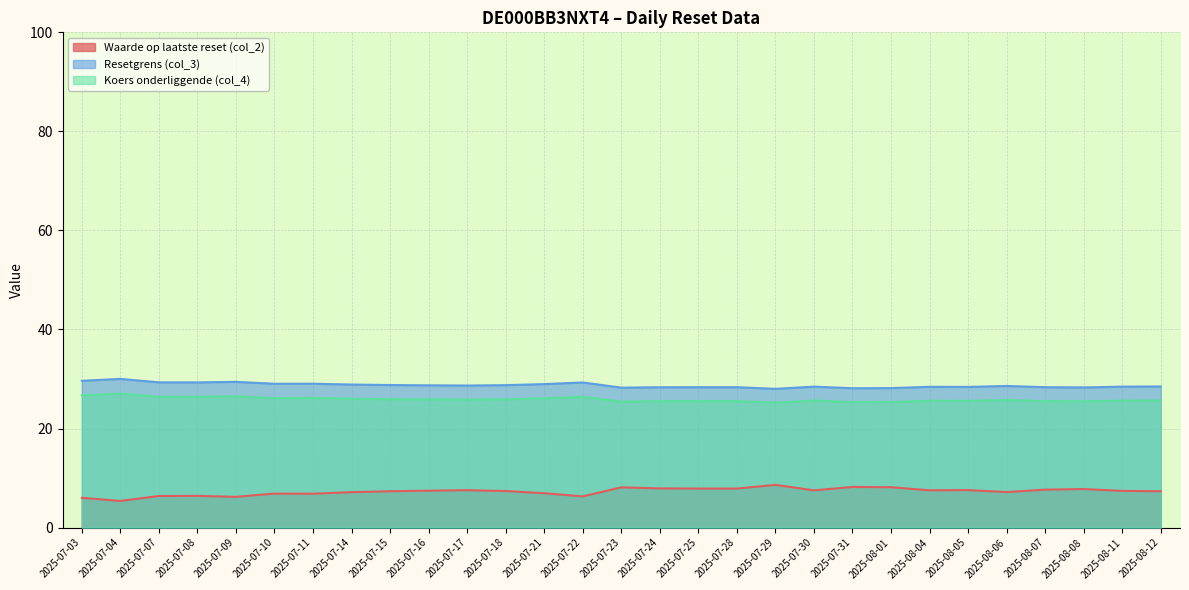

Reading left to right, transcribe all the data shown in this chart.

Waarde op laatste reset (col_2): 2025-07-03=6.0	2025-07-04=5.4	2025-07-07=6.4	2025-07-08=6.4	2025-07-09=6.2	2025-07-10=6.9	2025-07-11=6.8	2025-07-14=7.2	2025-07-15=7.3	2025-07-16=7.5	2025-07-17=7.5	2025-07-18=7.4	2025-07-21=6.9	2025-07-22=6.3	2025-07-23=8.1	2025-07-24=7.9	2025-07-25=7.9	2025-07-28=7.9	2025-07-29=8.6	2025-07-30=7.5	2025-07-31=8.2	2025-08-01=8.2	2025-08-04=7.5	2025-08-05=7.6	2025-08-06=7.2	2025-08-07=7.7	2025-08-08=7.8	2025-08-11=7.4	2025-08-12=7.3
Resetgrens (col_3): 2025-07-03=29.6	2025-07-04=30.0	2025-07-07=29.3	2025-07-08=29.3	2025-07-09=29.4	2025-07-10=29.0	2025-07-11=29.0	2025-07-14=28.9	2025-07-15=28.8	2025-07-16=28.7	2025-07-17=28.7	2025-07-18=28.8	2025-07-21=29.0	2025-07-22=29.3	2025-07-23=28.2	2025-07-24=28.3	2025-07-25=28.3	2025-07-28=28.3	2025-07-29=28.0	2025-07-30=28.5	2025-07-31=28.1	2025-08-01=28.2	2025-08-04=28.4	2025-08-05=28.4	2025-08-06=28.6	2025-08-07=28.3	2025-08-08=28.3	2025-08-11=28.5	2025-08-12=28.5
Koers onderliggende (col_4): 2025-07-03=26.7	2025-07-04=27.1	2025-07-07=26.4	2025-07-08=26.4	2025-07-09=26.5	2025-07-10=26.2	2025-07-11=26.2	2025-07-14=26.0	2025-07-15=25.9	2025-07-16=25.9	2025-07-17=25.8	2025-07-18=25.9	2025-07-21=26.1	2025-07-22=26.4	2025-07-23=25.4	2025-07-24=25.5	2025-07-25=25.5	2025-07-28=25.5	2025-07-29=25.2	2025-07-30=25.6	2025-07-31=25.4	2025-08-01=25.4	2025-08-04=25.6	2025-08-05=25.6	2025-08-06=25.8	2025-08-07=25.5	2025-08-08=25.5	2025-08-11=25.6	2025-08-12=25.7